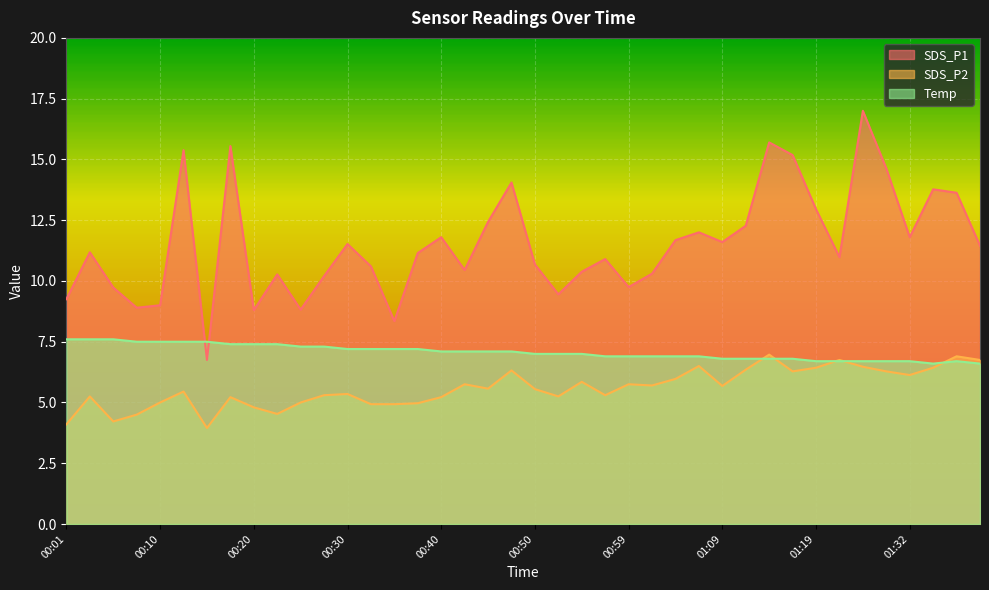

What is the total value across all series at 00:50?

23.2